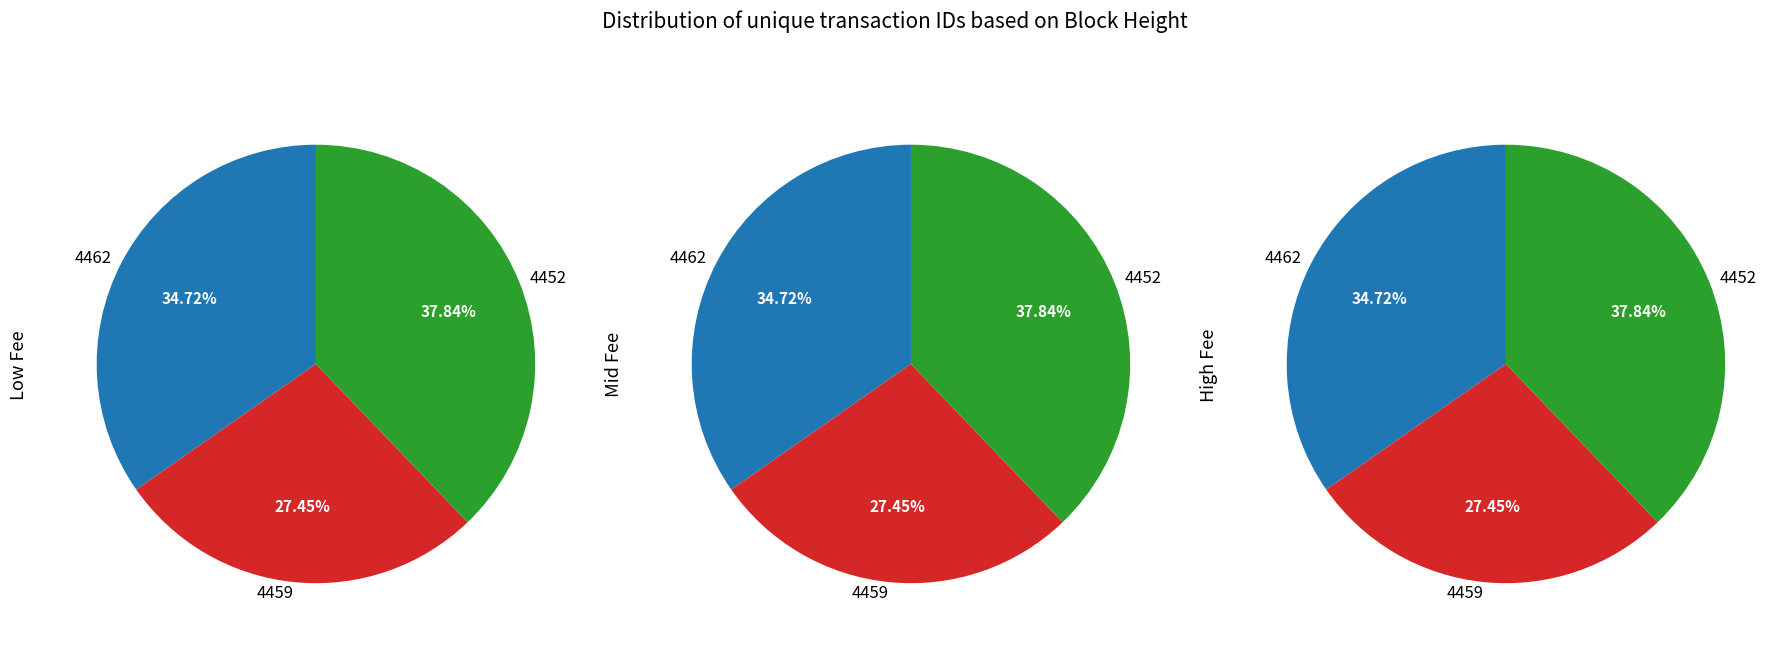

How many slices are in this pie chart?

3